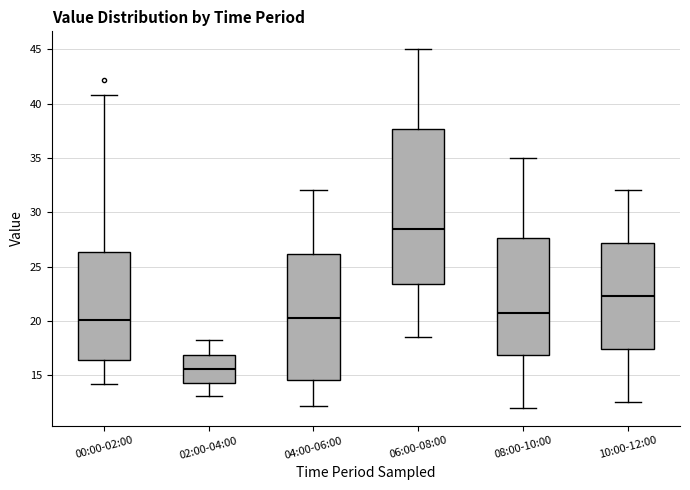

Which box has the lowest median line?

02:00-04:00